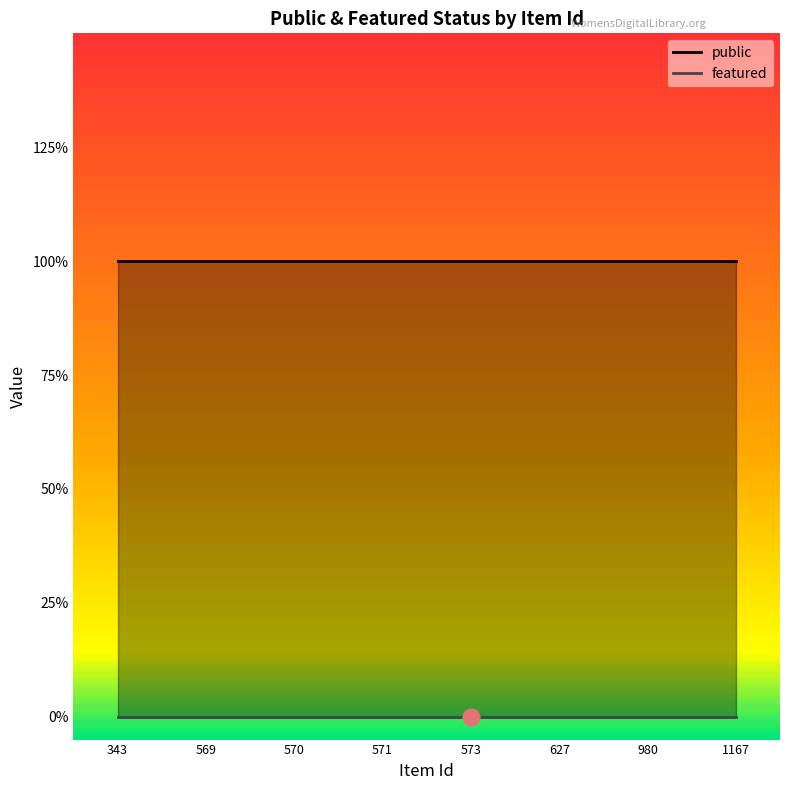

Count the number of data series in this chart.

2